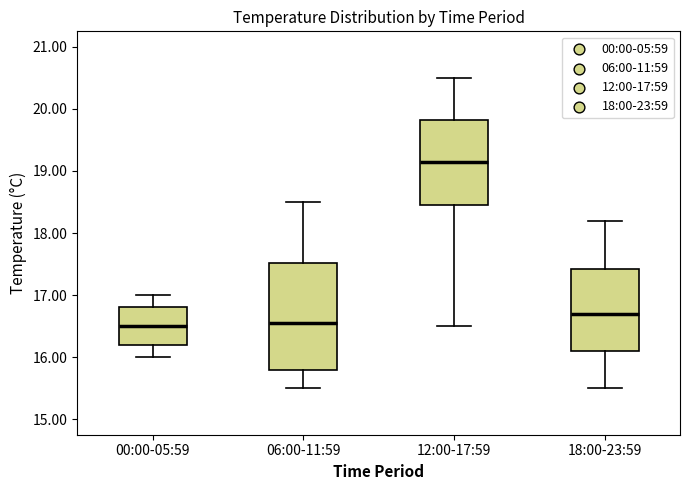

Reading left to right, transcribe this box plot: for each box, give where its median line is, the range the box spans, and where its two whiskers end, as read against the y-axis. The values are not printed on the chart, so give them approximately, as read against the axis.

00:00-05:59: median 16.5, box 16.2 to 16.8, whiskers 16.0 to 17.0
06:00-11:59: median 16.6, box 15.8 to 17.5, whiskers 15.5 to 18.5
12:00-17:59: median 19.2, box 18.5 to 19.8, whiskers 16.5 to 20.5
18:00-23:59: median 16.7, box 16.1 to 17.4, whiskers 15.5 to 18.2